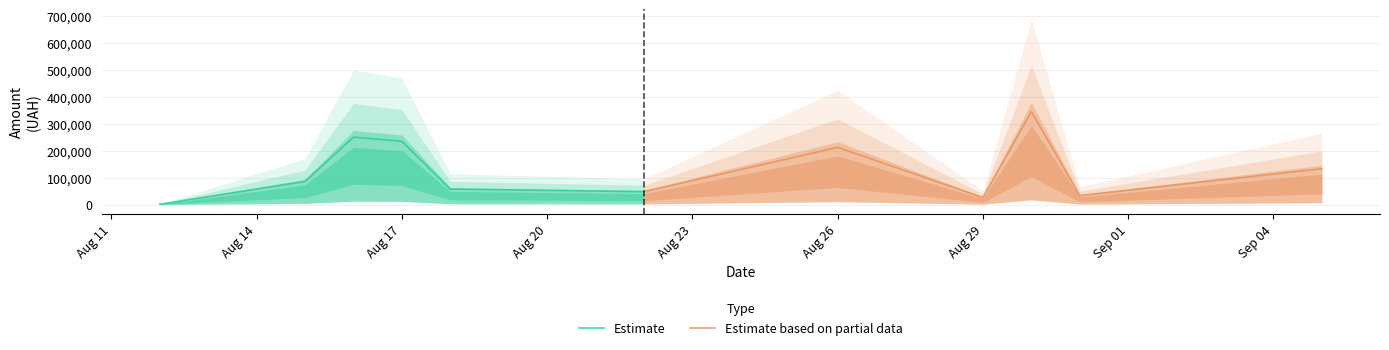

What is the sum of all Estimate based on partial data values?

798588.0